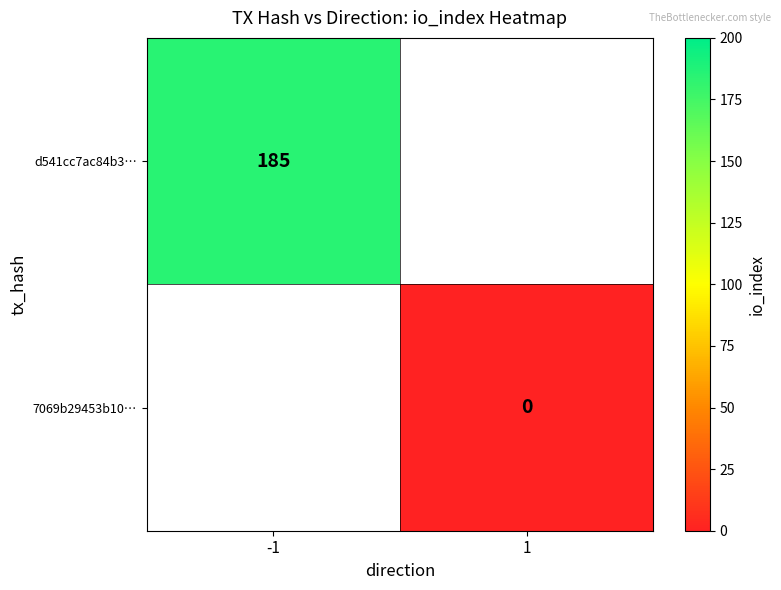

True or false: d541cc7ac84b3… has a value of 60 at -1.

False